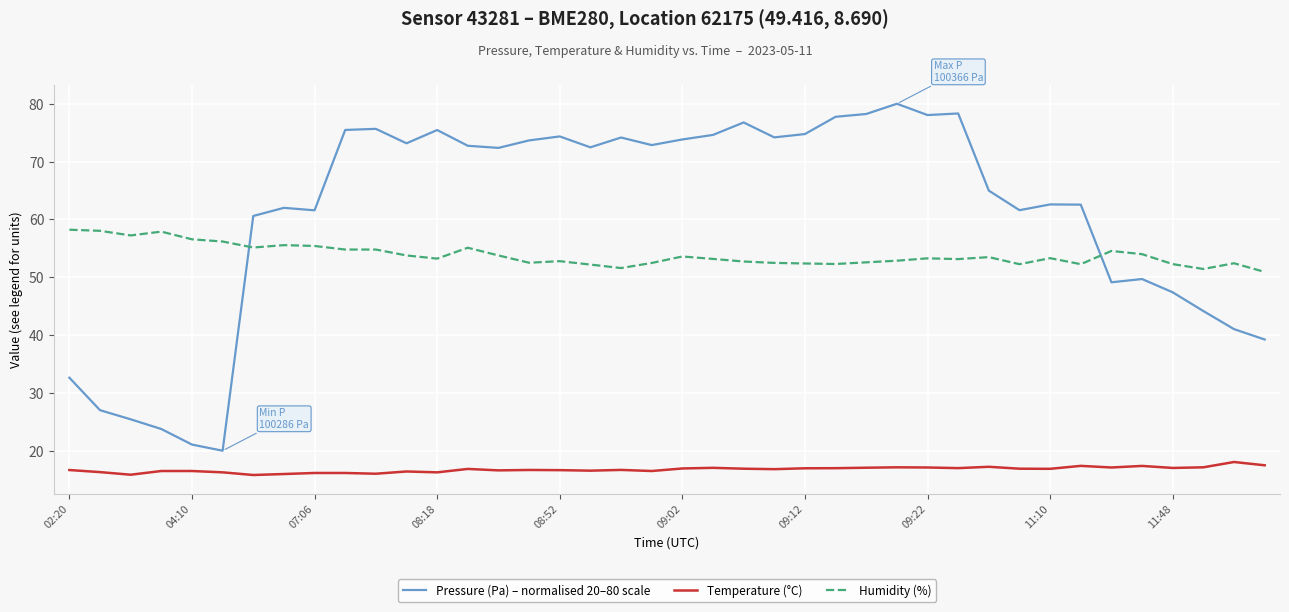

Which series has the largest total across all categories?

Pressure (Pa) – normalised 20–80 scale